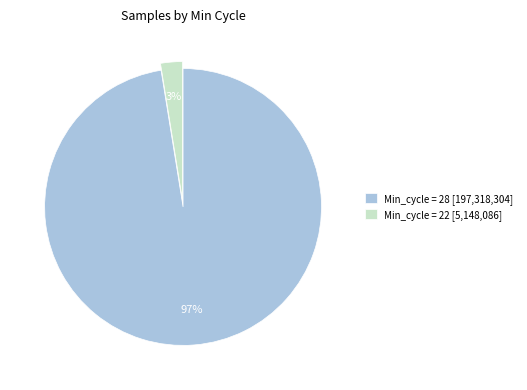

To the nearest percent, what percentage of the pie is Min_cycle = 22 [5,148,086]?

3%